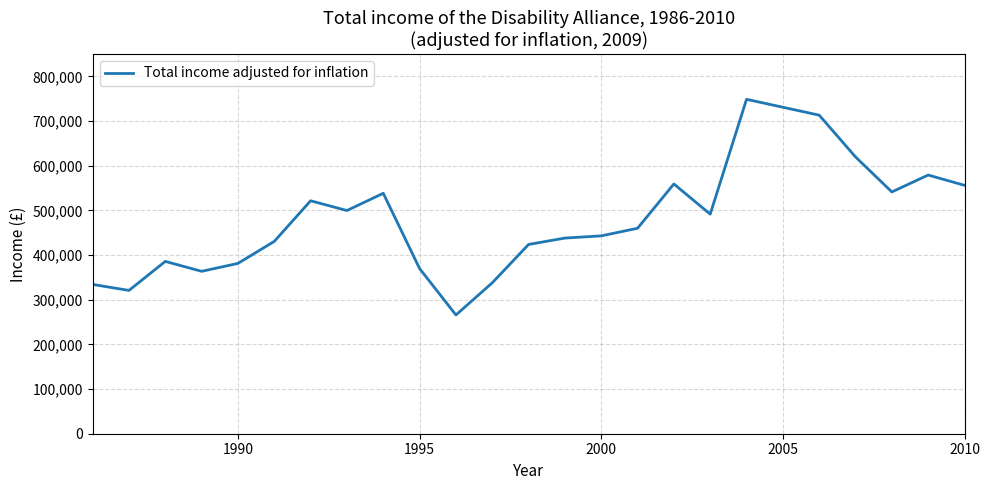

What is the smallest value displayed?

265820.3